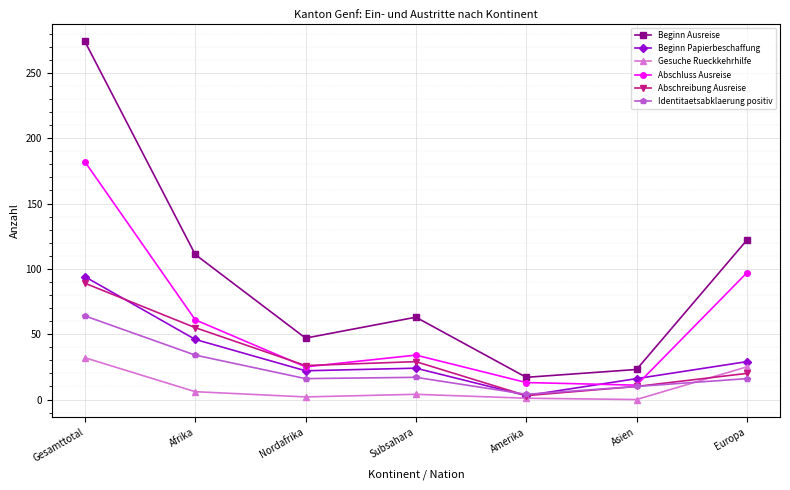

What is the minimum value for Abschreibung Ausreise?

3